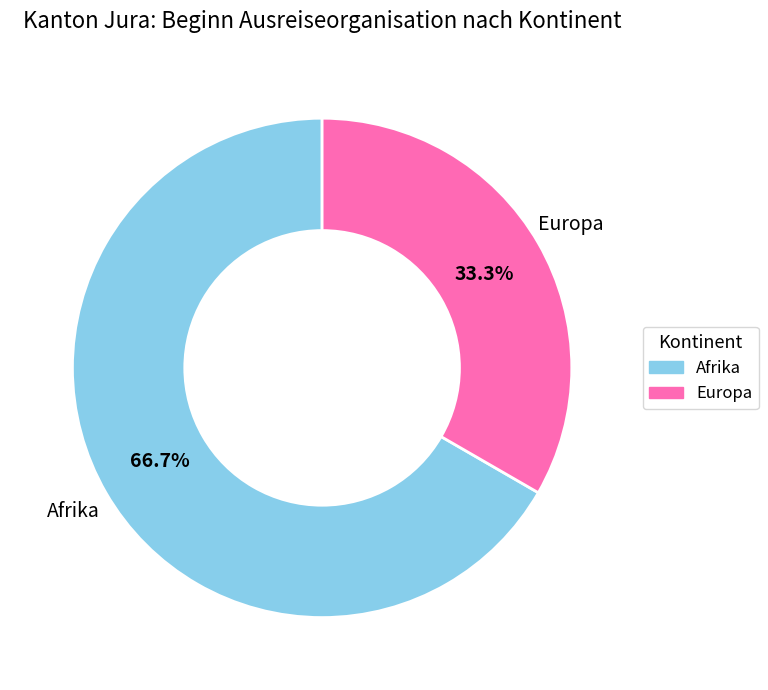

What is the majority slice?

Afrika